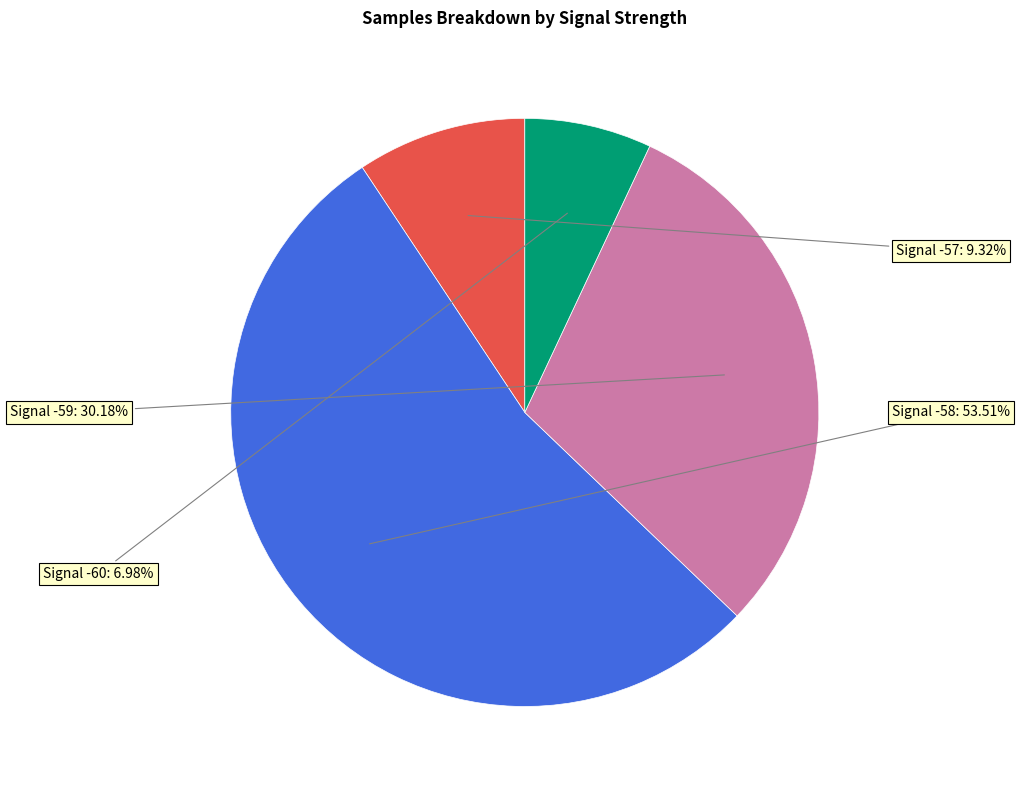

How many slices are in this pie chart?

4